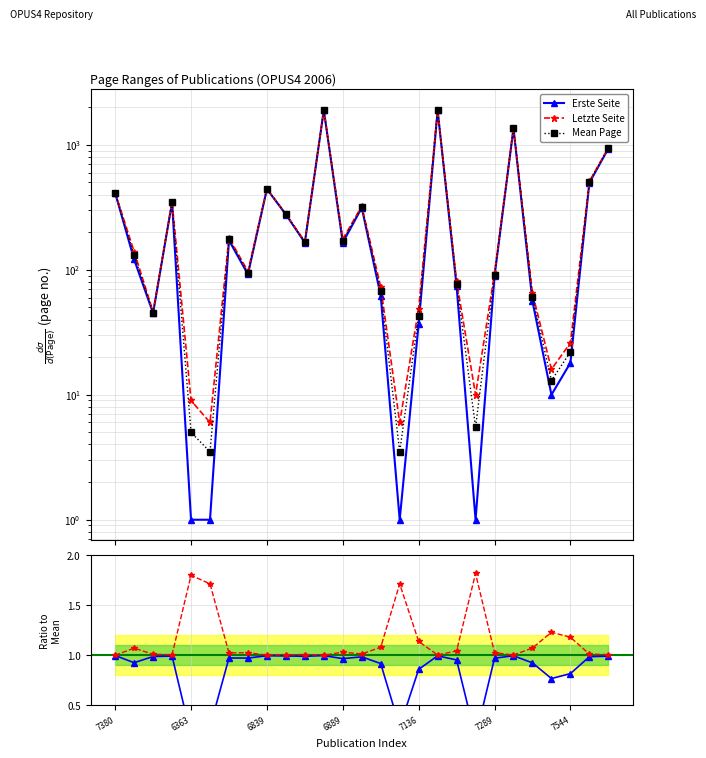

Where does the Mean Page series first go above 130?

7380